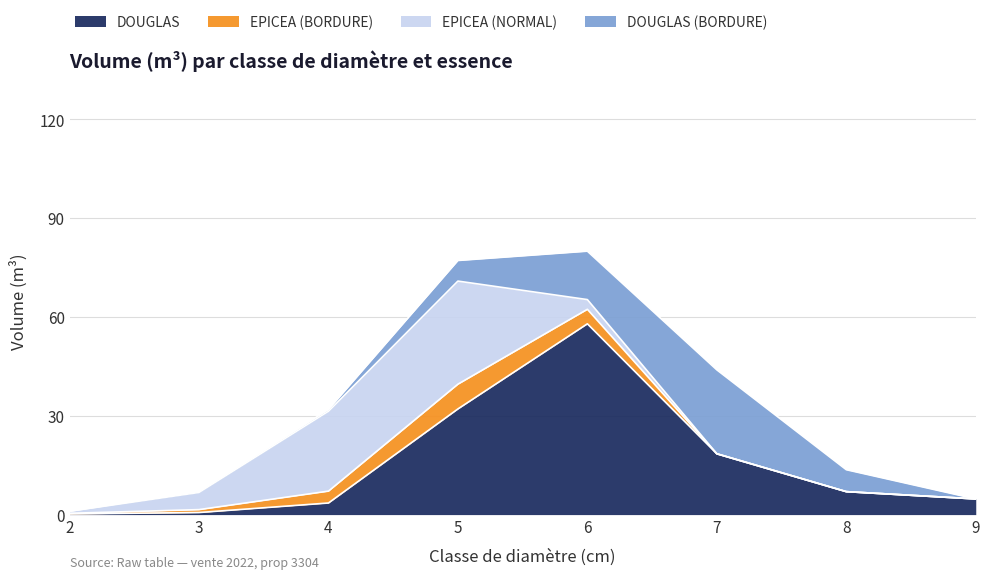

Reading right to left, transcribe all the data shown in this chart.

DOUGLAS: 9=4.8	8=7.0	7=18.5	6=57.9	5=32.1	4=3.5	3=0.6	2=0.2
EPICEA (BORDURE): 9=0.0	8=0.0	7=0.0	6=4.4	5=7.5	4=3.6	3=0.9	2=0.2
EPICEA (NORMAL): 9=0.0	8=0.0	7=0.0	6=2.9	5=31.3	4=24.2	3=5.2	2=0.6
DOUGLAS (BORDURE): 9=0.0	8=6.7	7=25.5	6=14.7	5=6.2	4=0.5	3=0.3	2=0.0